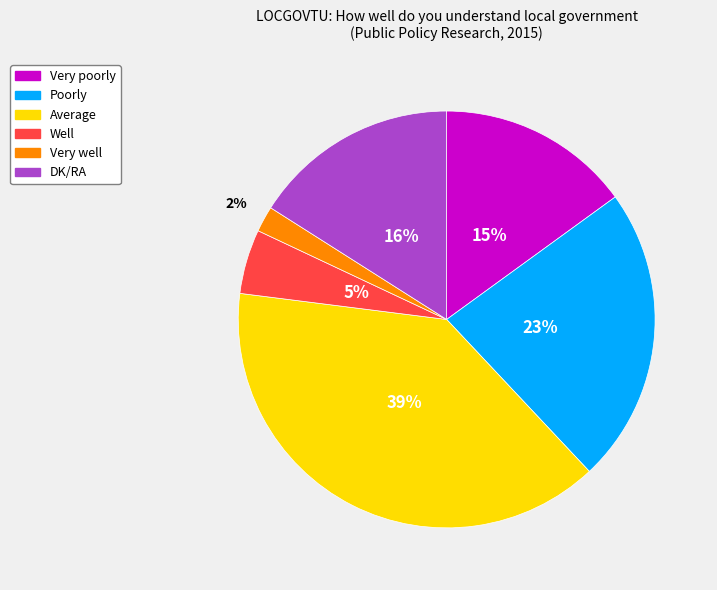

How many segments does this pie chart have?

6